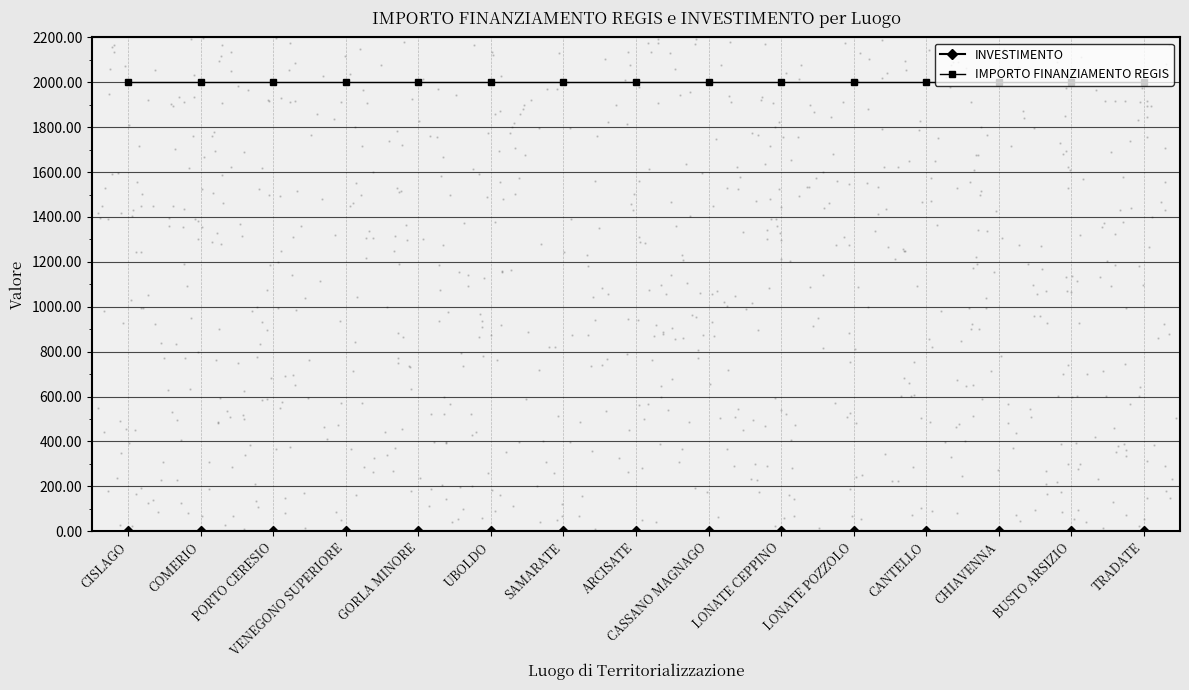

Which series has the largest Y range (max minus min)?

INVESTIMENTO